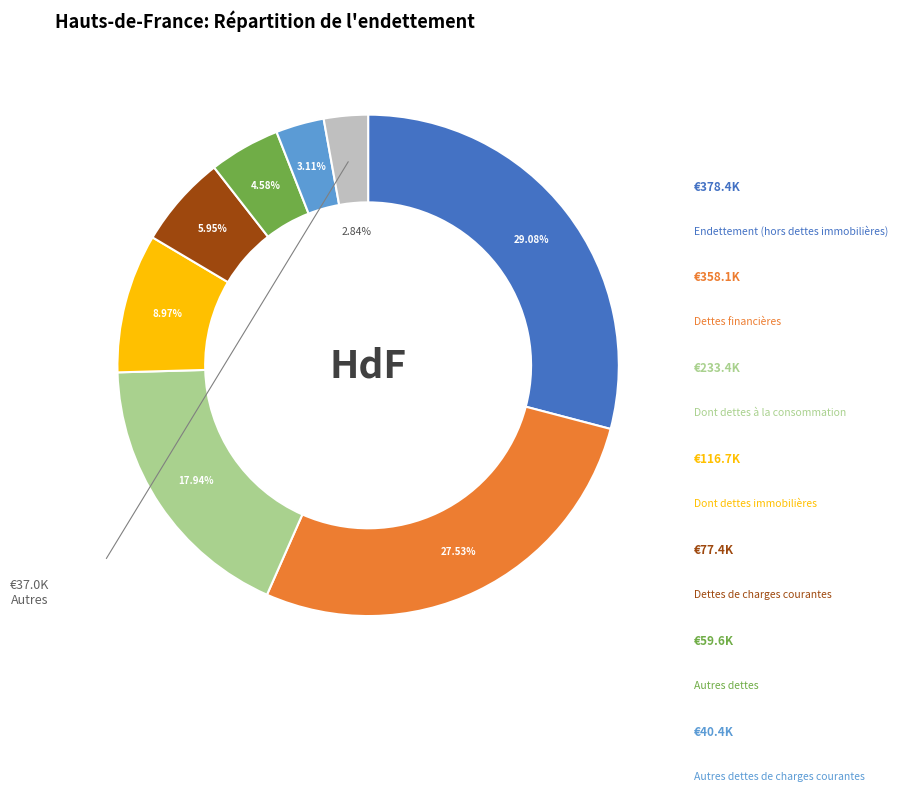

Is there a majority slice in this chart?

No